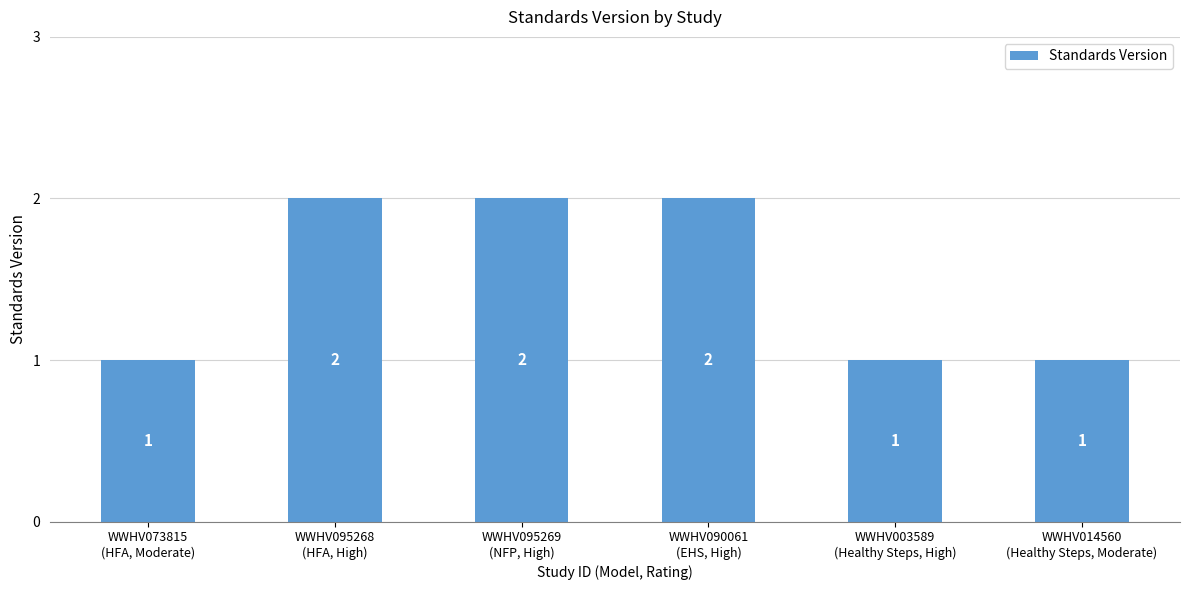

What is the sum of all values?

9